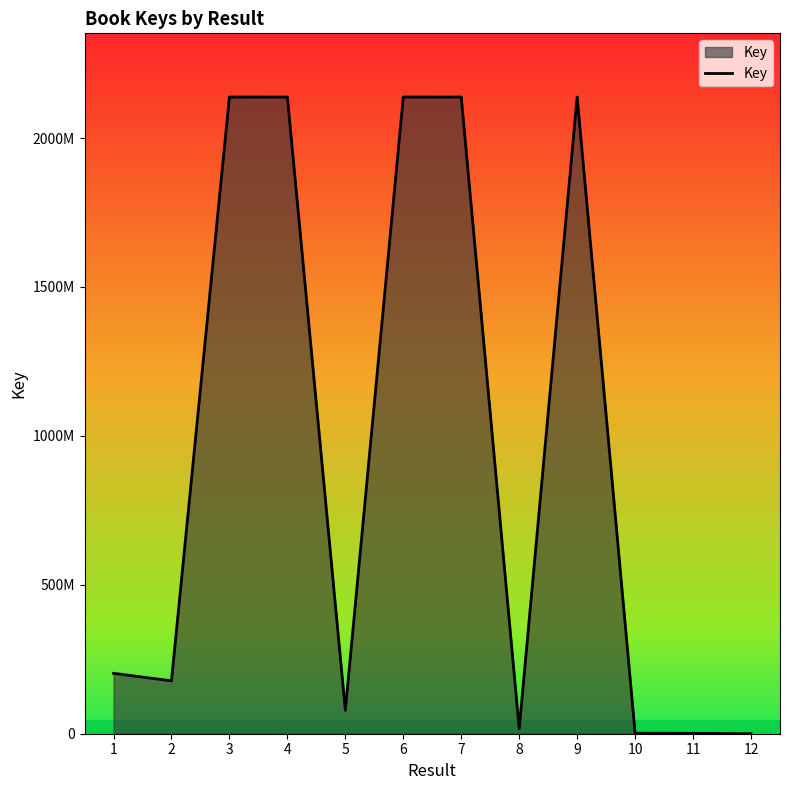

Reading right to left, extract all data points from this chart.

161257	1316801	1797214	2137722355	16550536	2137673835	2137702848	78806018	2137676649	2137722565	177551604	202751775